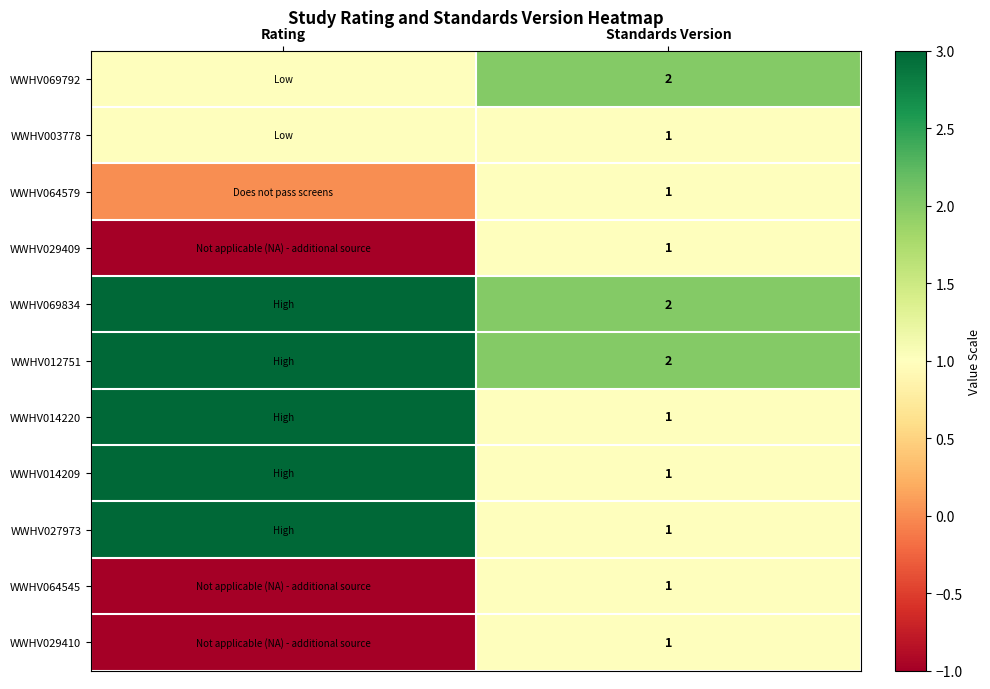

At how many categories does at least one series exceed 0?

2